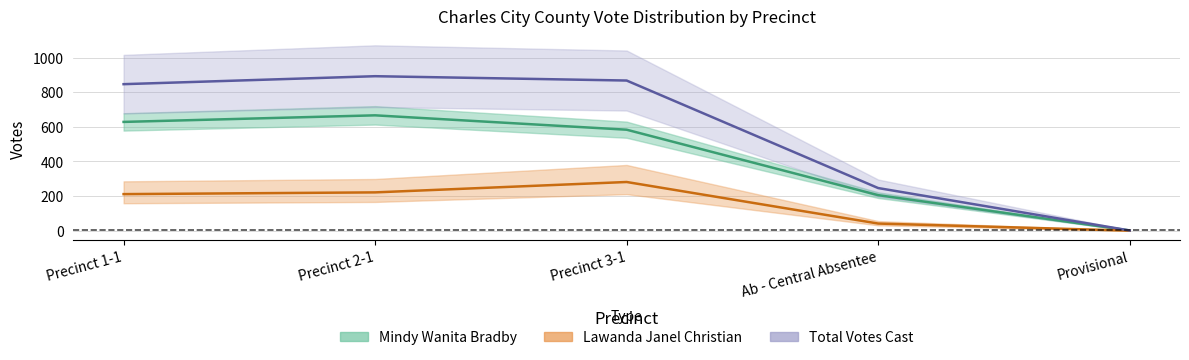

At which category is the sum across all series the highest?

Precinct 2-1